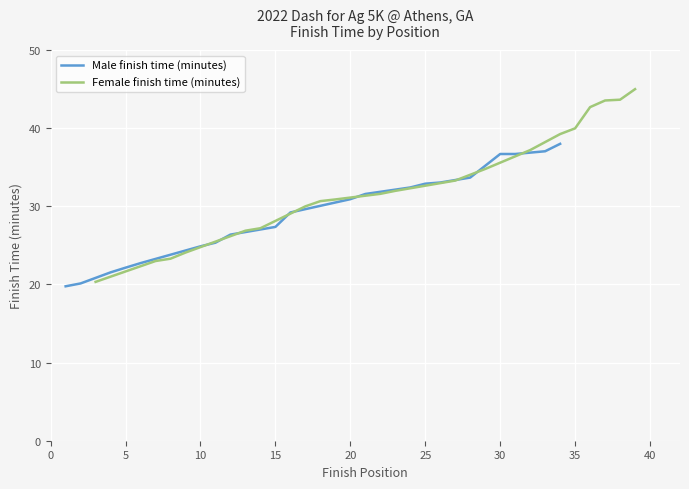

Does the chart display data point markers on the line(s)?

No